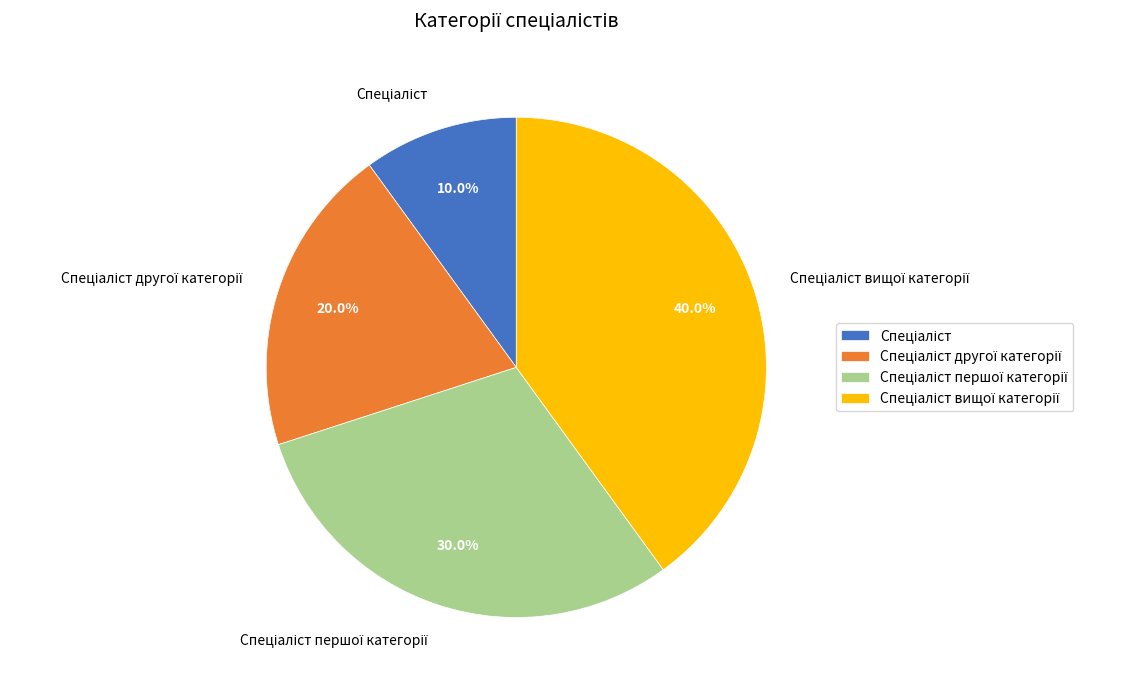

To the nearest percent, what is the difference between the largest and smallest slice percentages?

30%